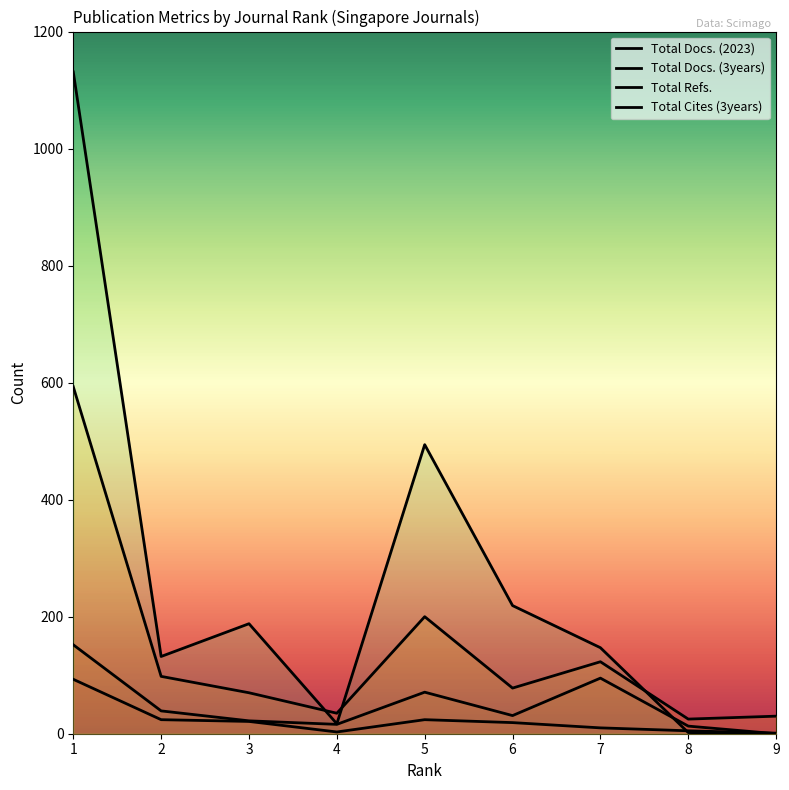

Is this an area chart (filled region under the line)?

No